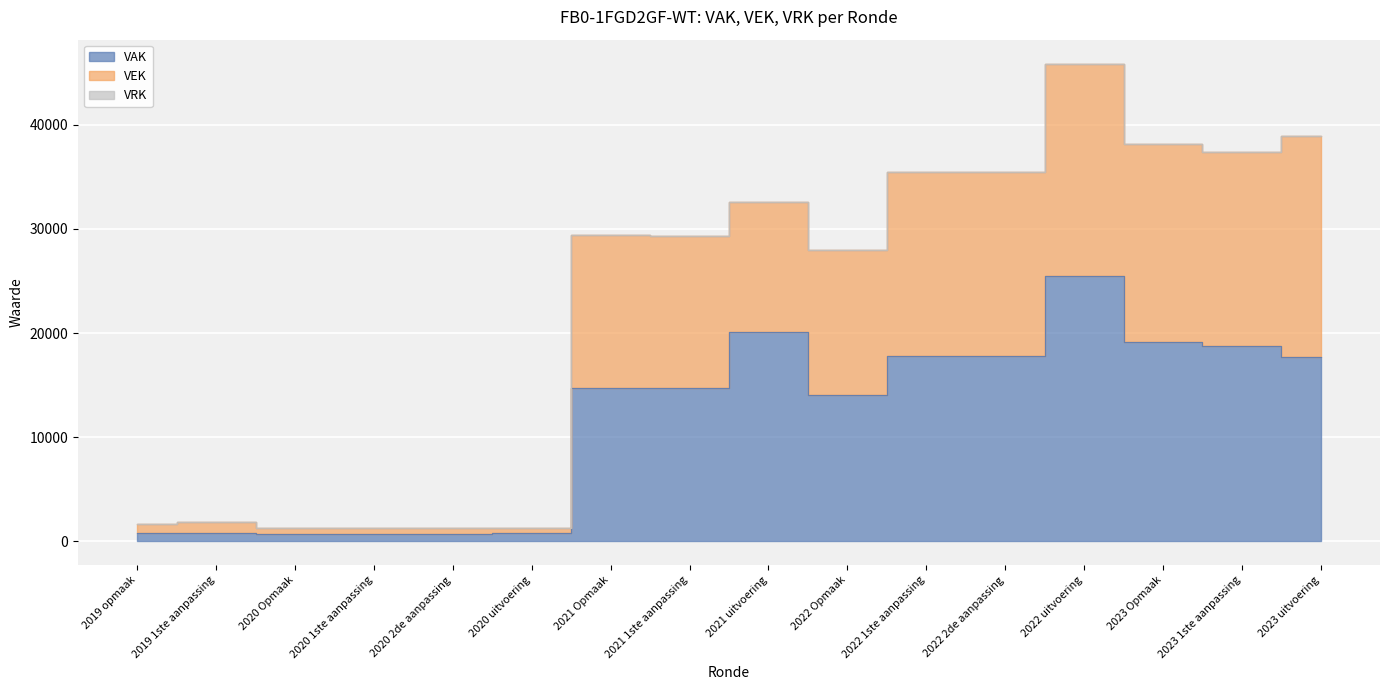

Which category has the lowest value in the VEK series?

2020 Opmaak